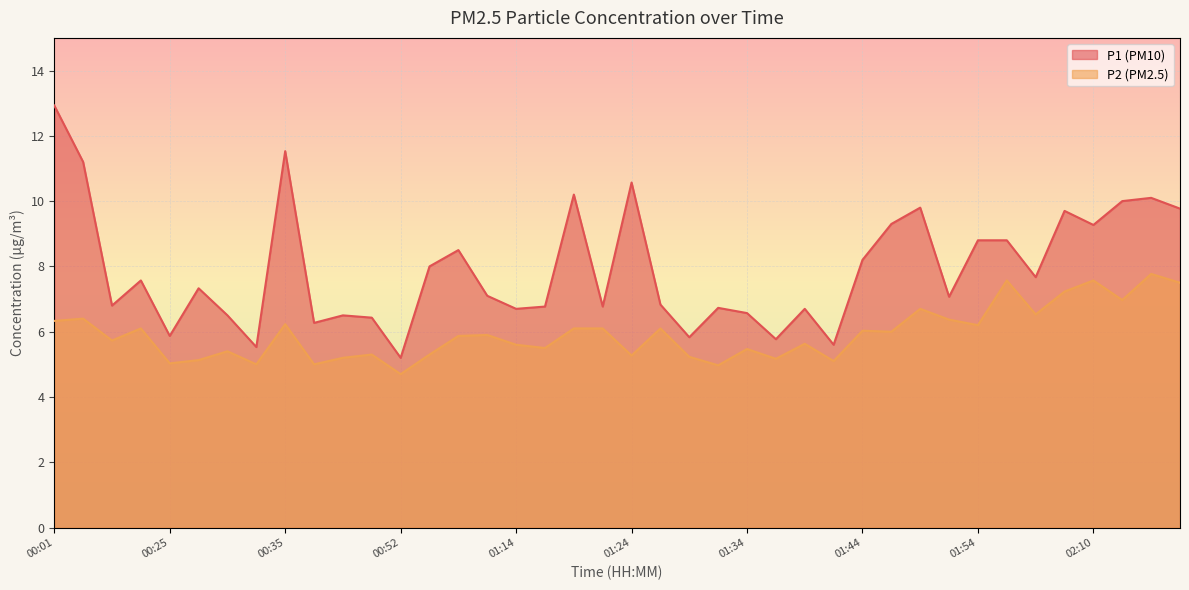

List the labels in order of P1 value, smallest first.

00:52, 00:33, 01:42, 01:37, 01:29, 00:25, 00:38, 00:46, 00:30, 00:44, 01:34, 01:14, 01:39, 01:32, 01:16, 01:21, 00:15, 01:27, 01:51, 01:11, 00:28, 00:22, 02:00, 00:57, 01:44, 01:08, 01:54, 01:57, 02:10, 01:47, 02:05, 02:21, 01:49, 02:13, 02:18, 01:19, 01:24, 00:04, 00:35, 00:01